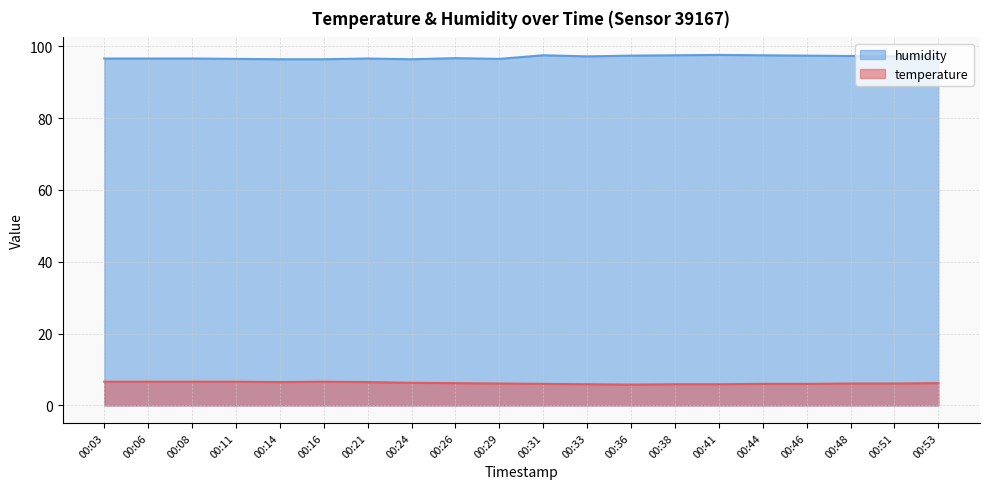

Where is temperature nearest to the value 6?

00:31